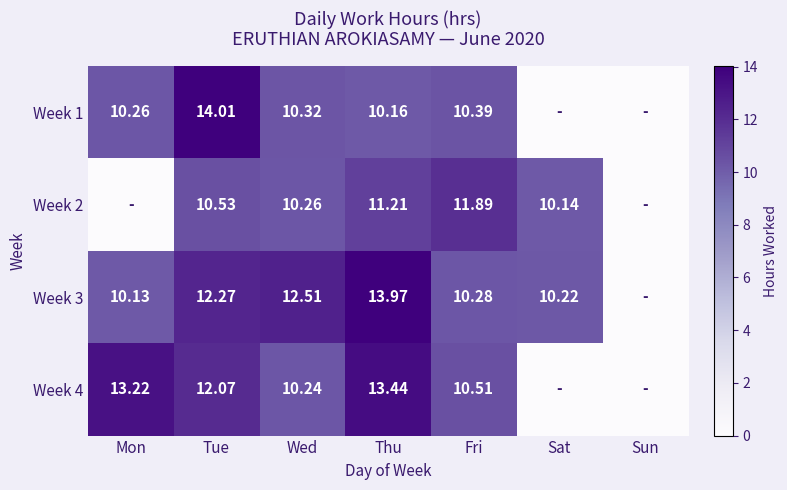

Rank the series at Tue from lowest to highest value.

Week 2, Week 4, Week 3, Week 1